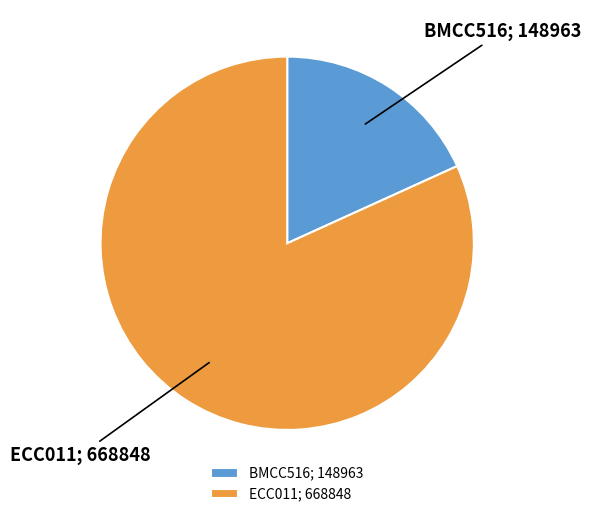

Do ECC011; 668848 and BMCC516; 148963 together represent more than half of the pie?

Yes